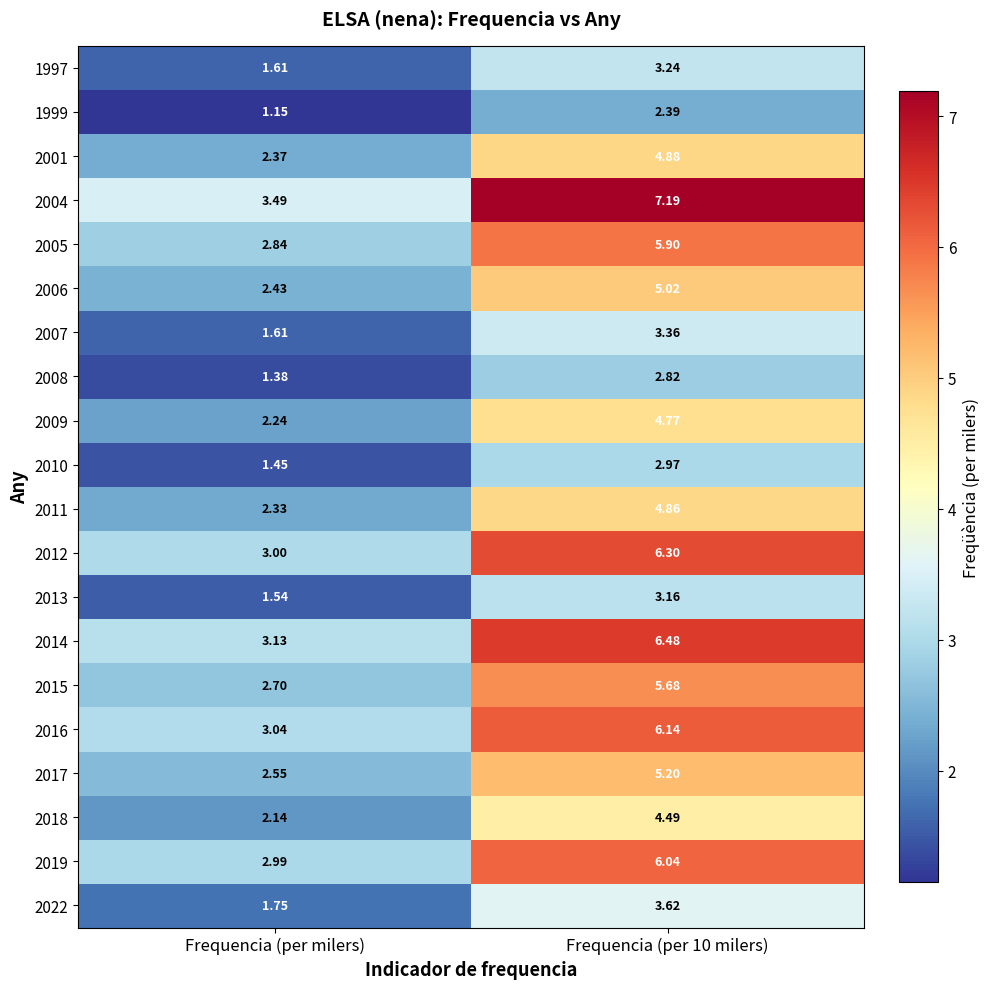

At which category is the sum across all series the highest?

Frequencia (per 10 milers)